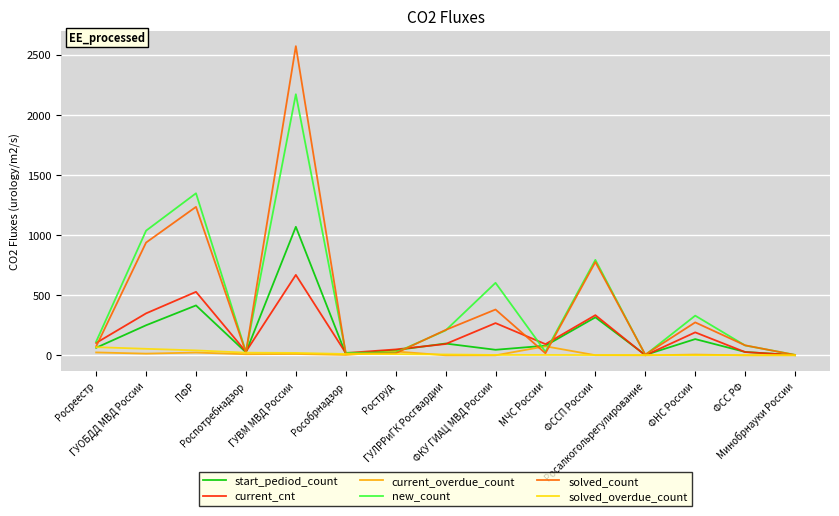

Which series has the widest spread of values?

solved_count